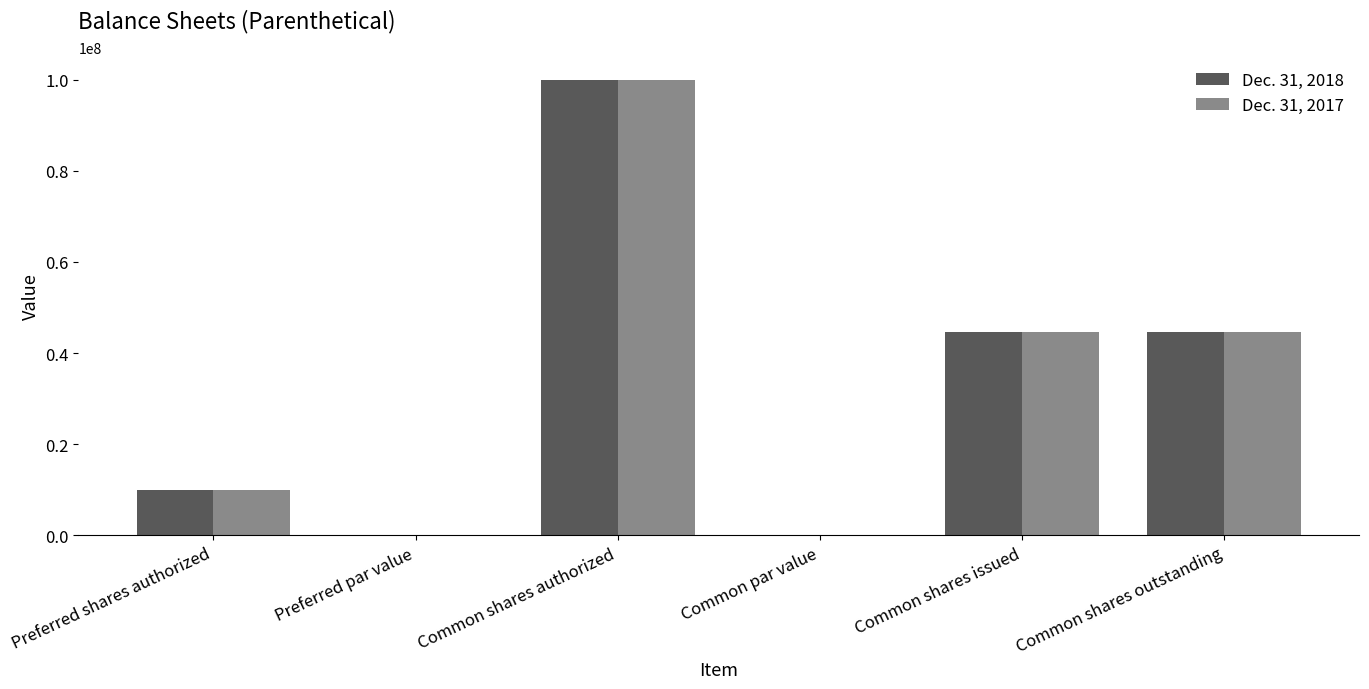

What is the average value of the Dec. 31, 2018 series?

33183333.3